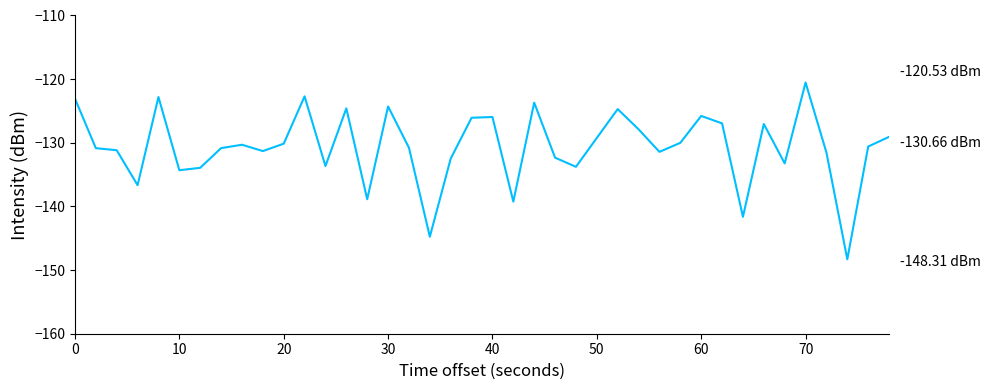

What is the smallest value displayed?

-148.3